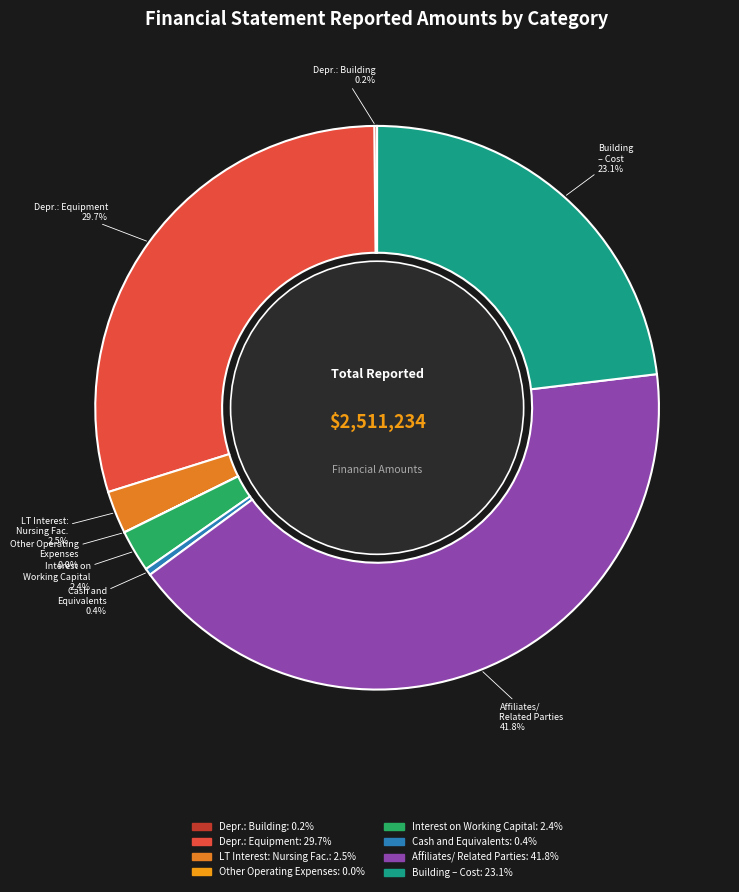

Is there any slice that represents more than half of the pie?

No